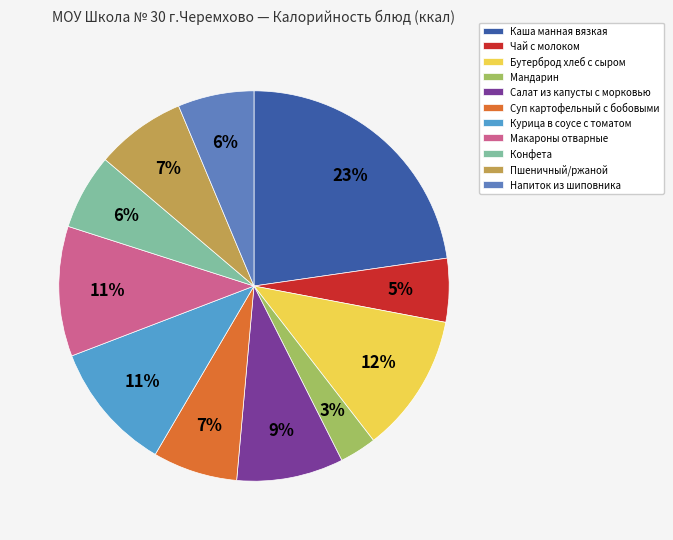

What is the ratio of the value at Конфета to the value at Мандарин?

2.1